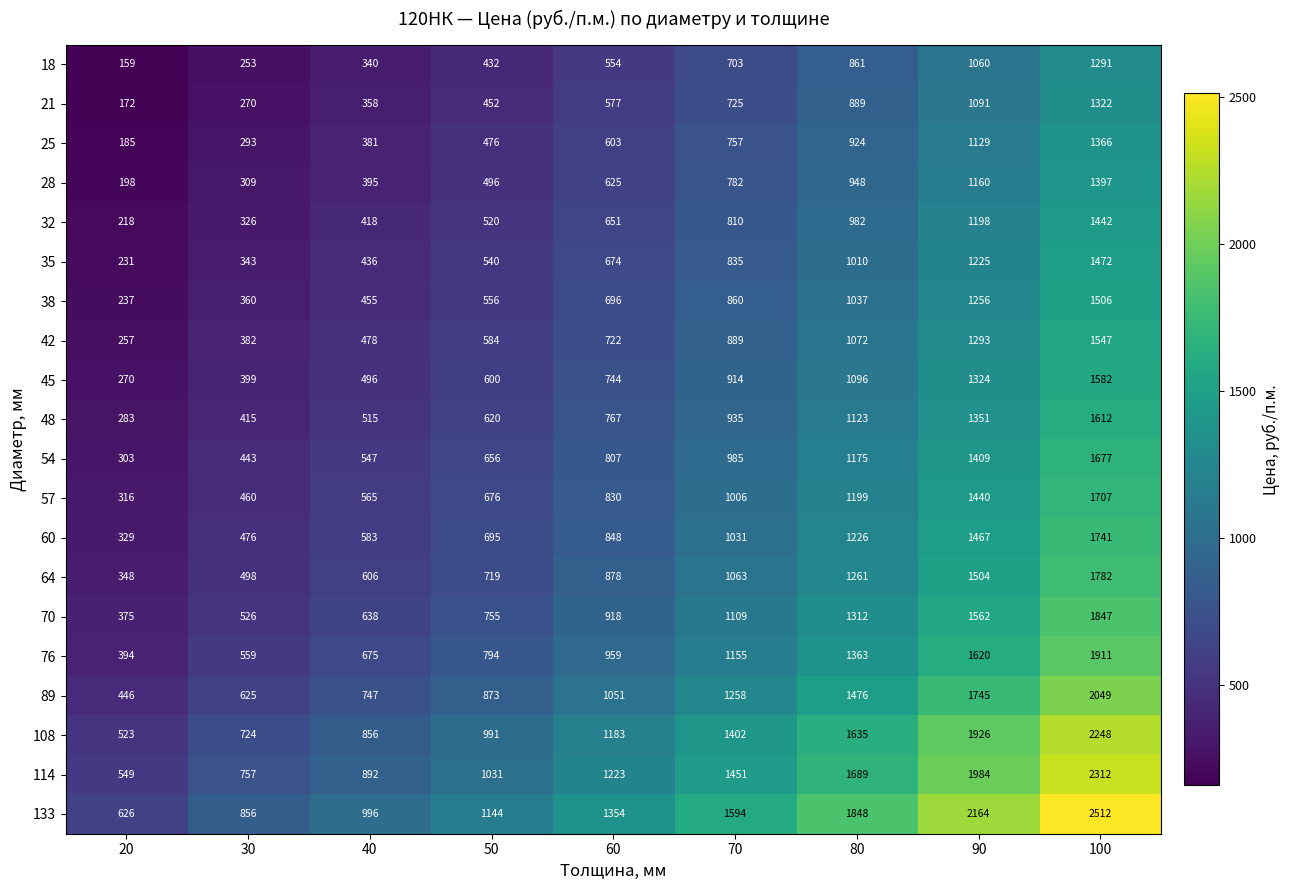

How many categories are shown in the chart?

9